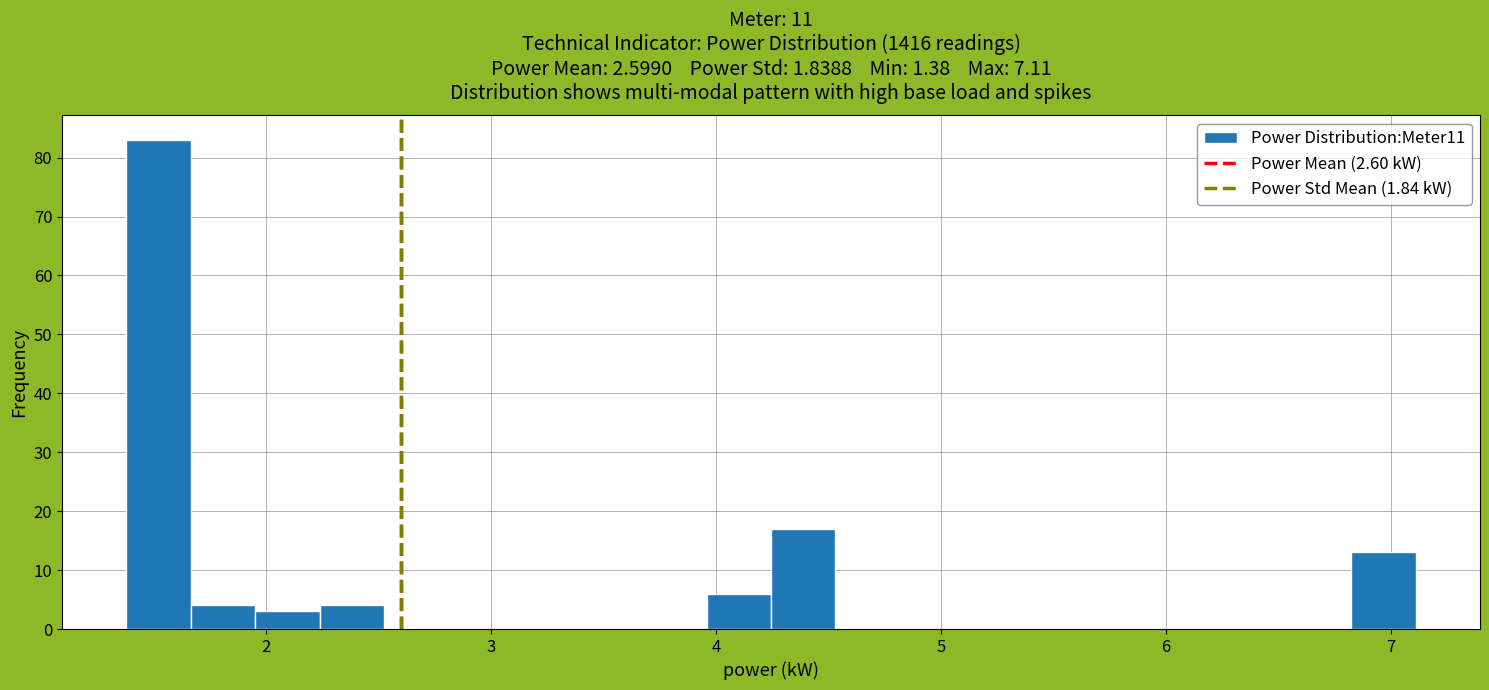

Read against the x-axis, roughly where is the centre of the tallest bar?

1.5